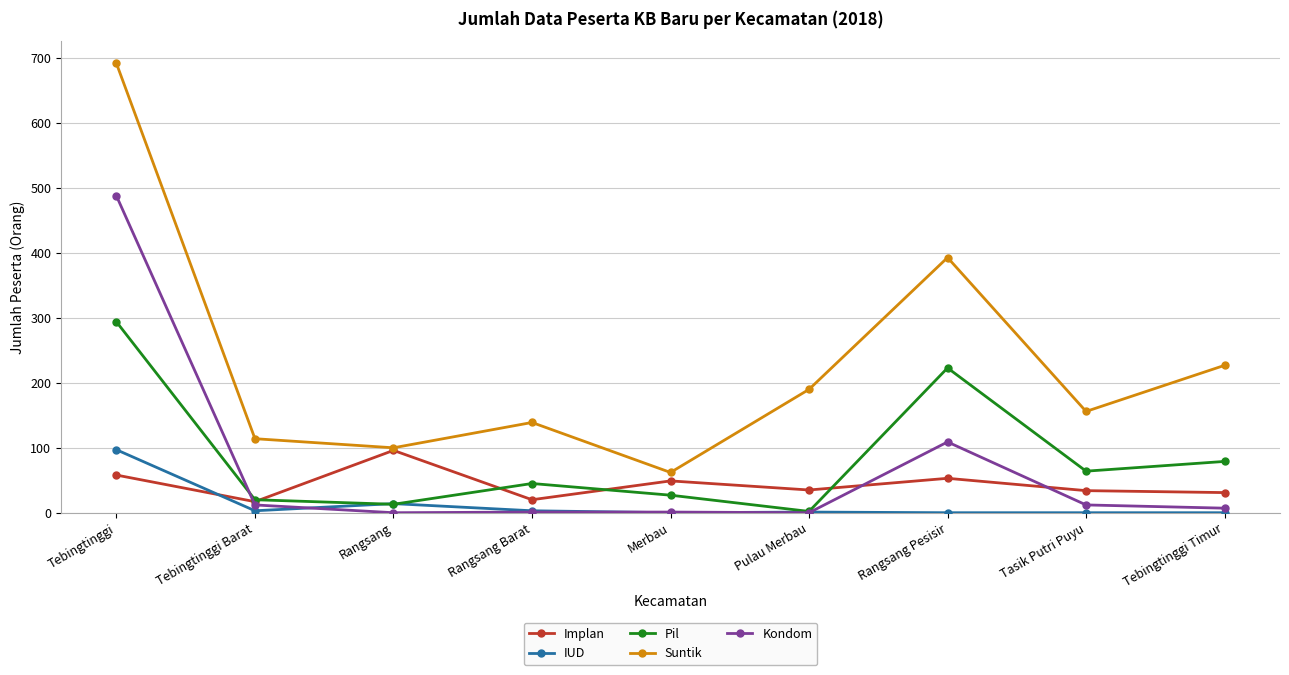

At which category is the sum across all series the highest?

Tebingtinggi